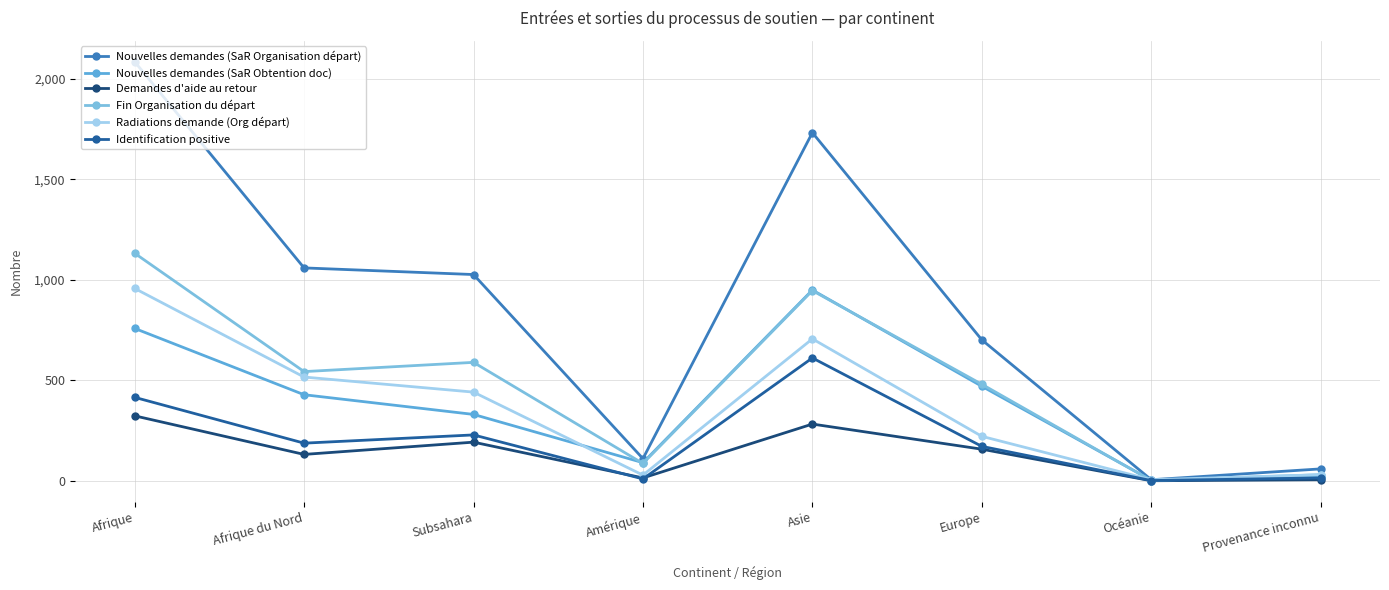

The Fin Organisation du départ series shows 480 at Europe. True or false?

True